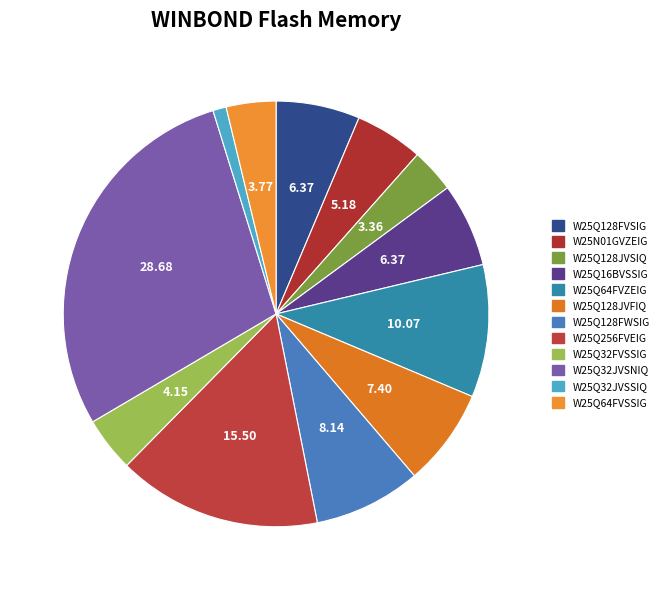

Which category has the smallest portion of the pie?

W25Q32JVSSIQ